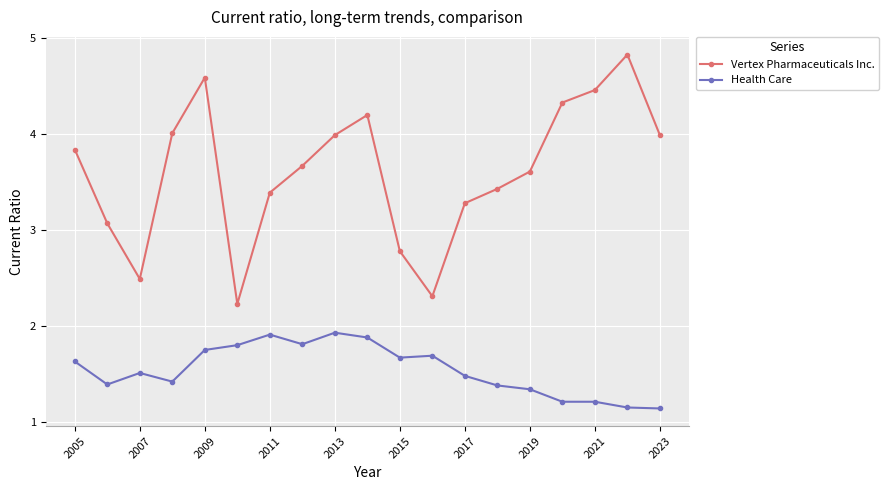

What is the value of the Health Care point at the 11th from the left?

1.7